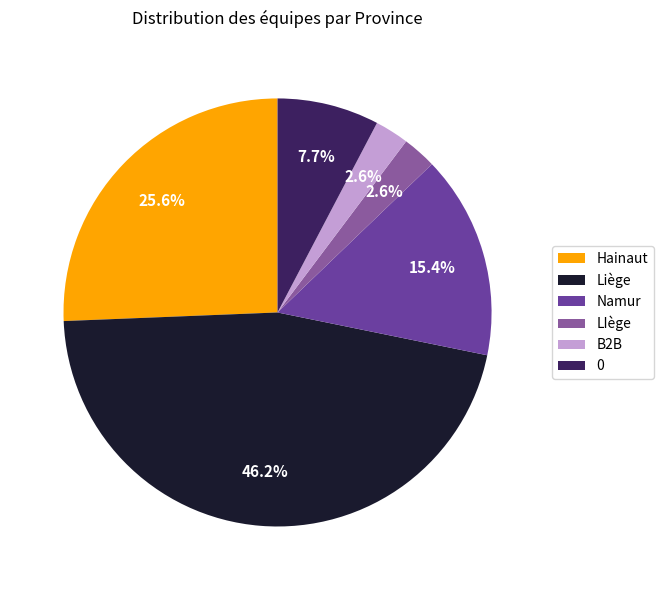

What percentage is the LIège slice, to the nearest percent?

3%